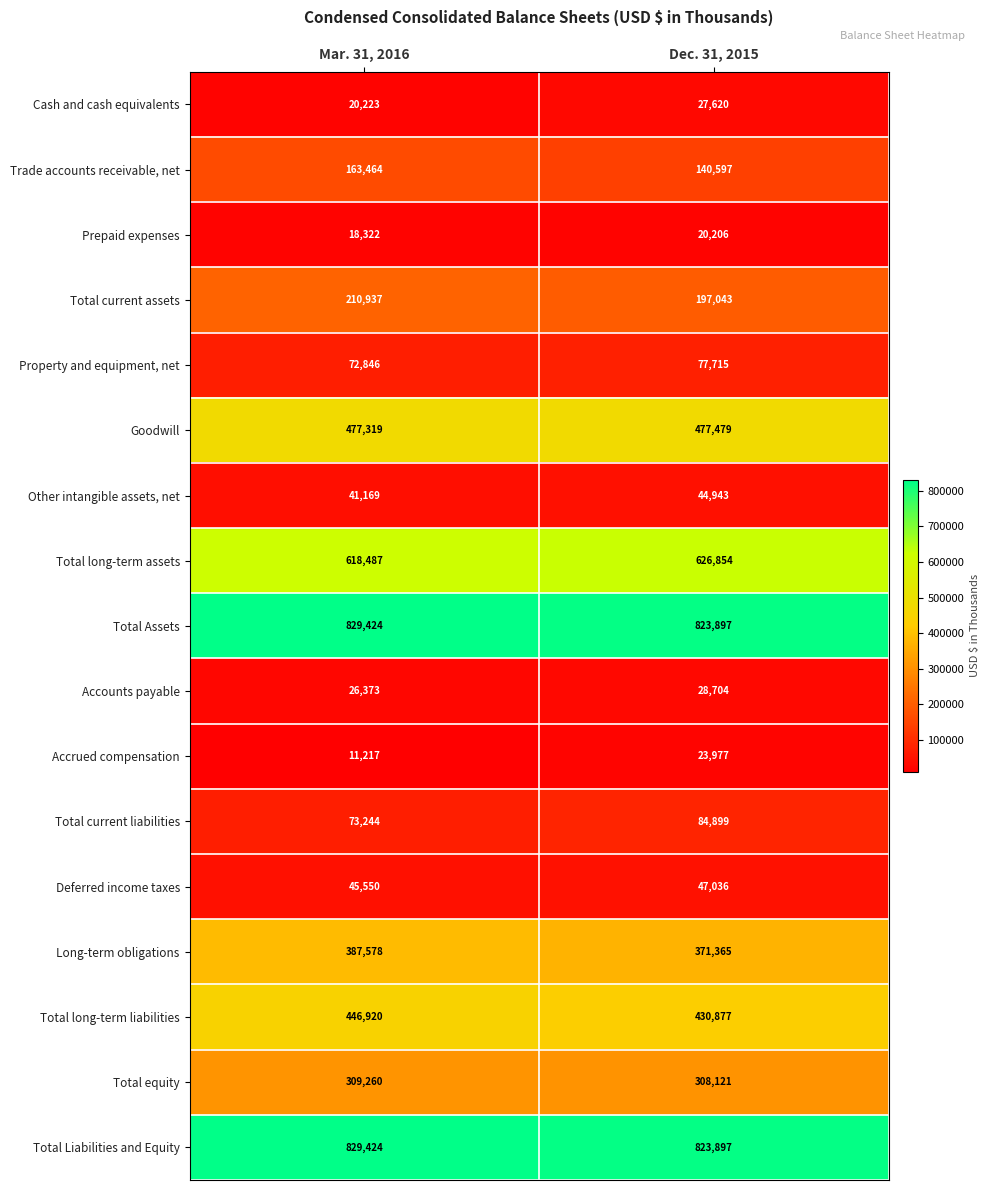

List the labels in order of Deferred income taxes value, largest first.

Dec. 31, 2015, Mar. 31, 2016